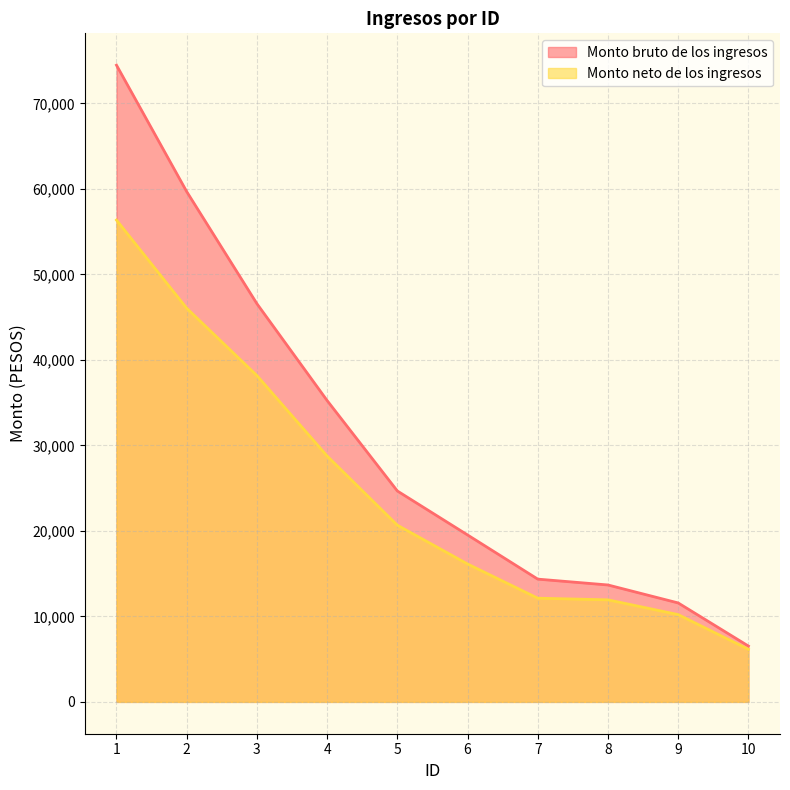

How many lines are shown in the chart?

2